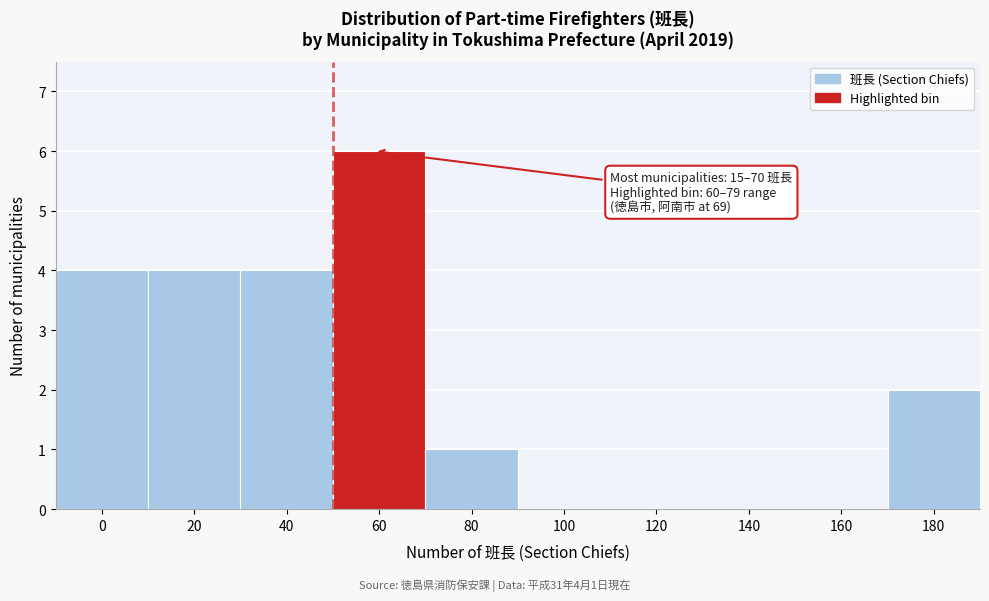

Reading left to right, transcribe all the data shown in this chart.

0=4	20=4	40=4	60=6	80=1	100=0	120=0	140=0	160=0	180=2